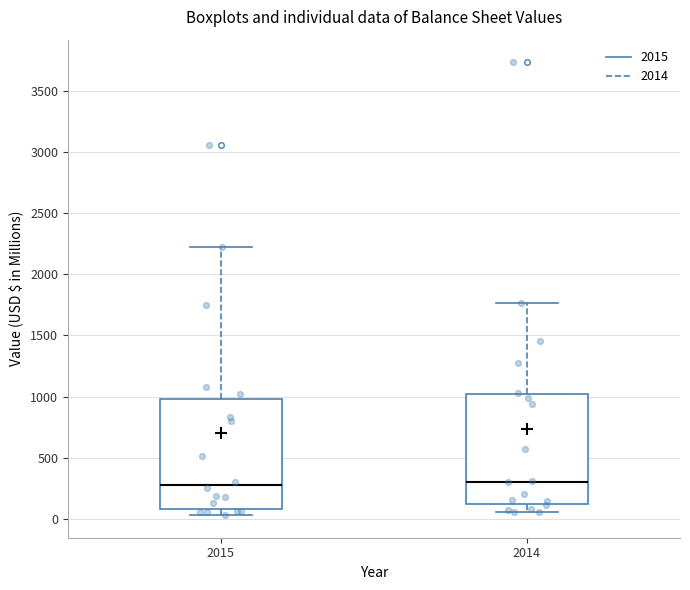

Reading left to right, read every box against the y-axis: the position of its median line, the range the box covers, and the ends of its whiskers. The values are not printed on the chart, so give them approximately, as read against the axis.

2015: median 300, box 100 to 1000, whiskers 50 to 2200
2014: median 300, box 150 to 1000, whiskers 50 to 1750